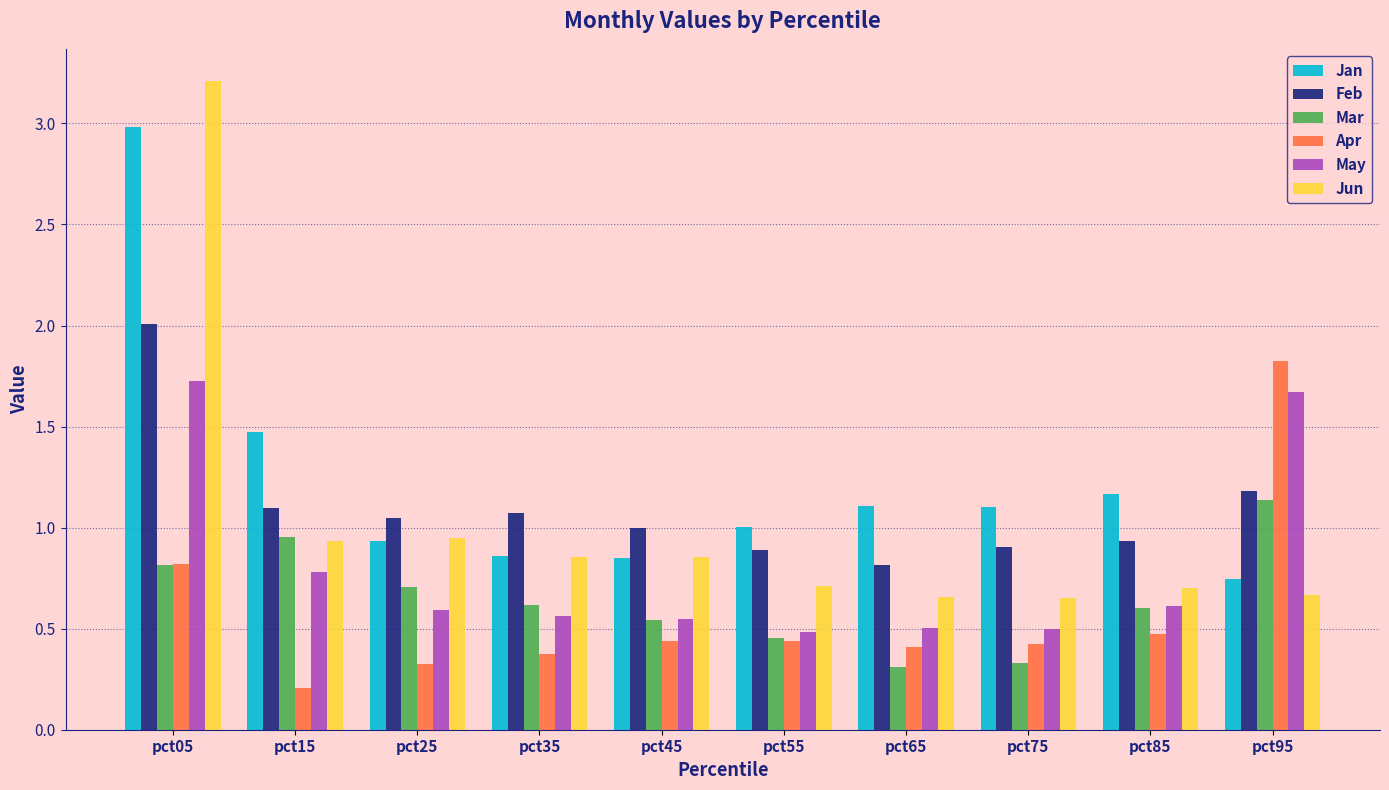

What is the total value across all series at pct95?

7.2